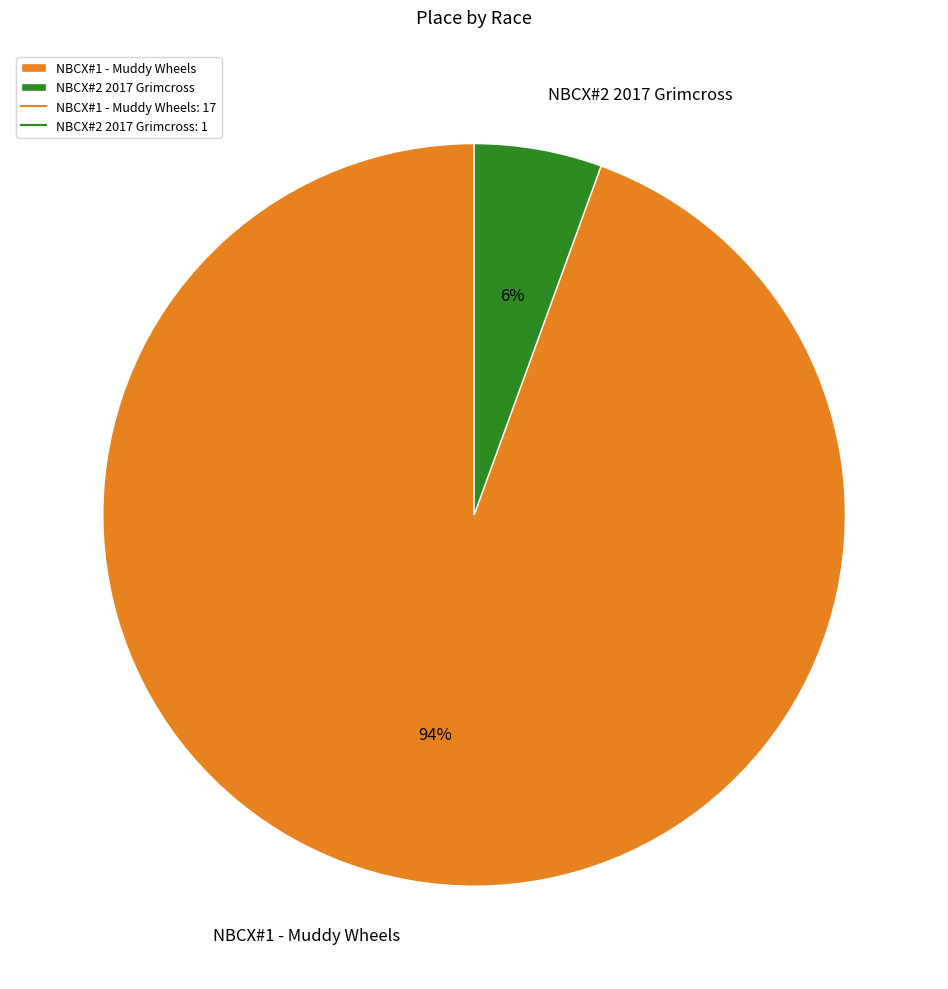

How many slices are in this pie chart?

2